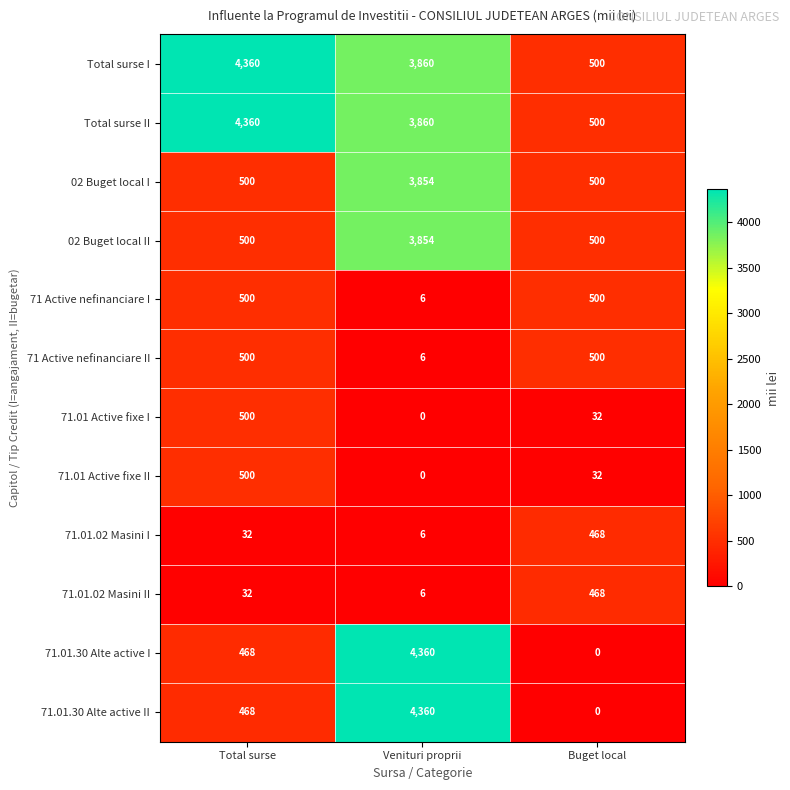

What is the total value across all series at Buget local?

4000